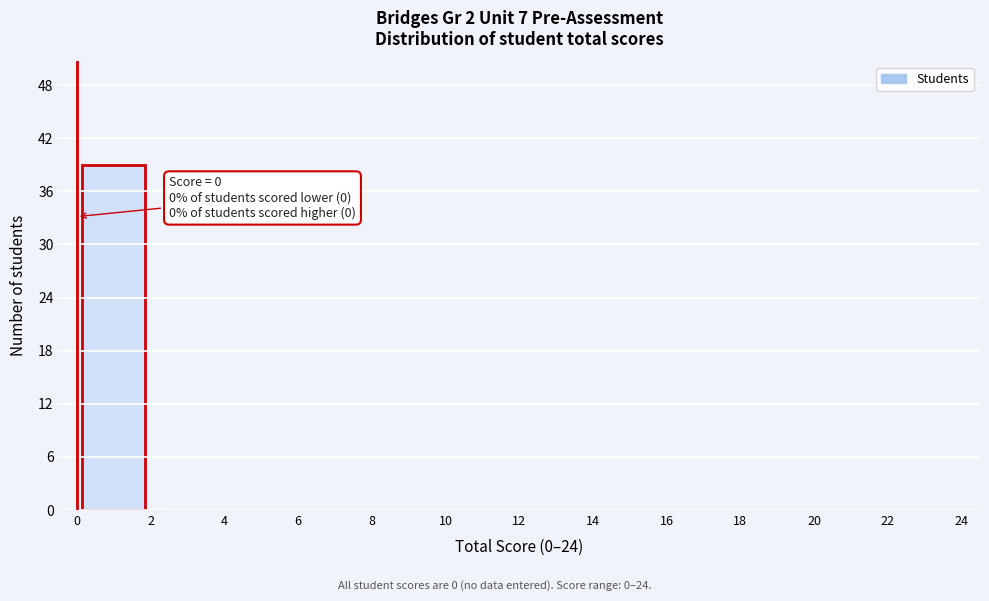

Which range on the x-axis has the tallest bar?

0 to 2